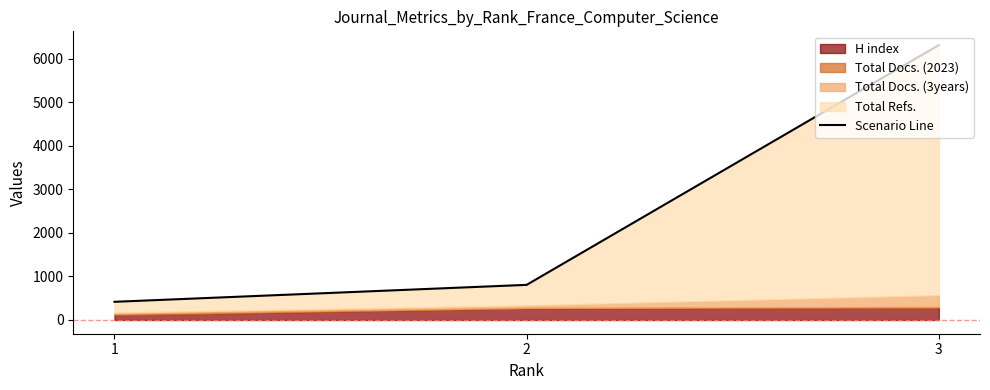

At which label is the value closest to 3363?

2